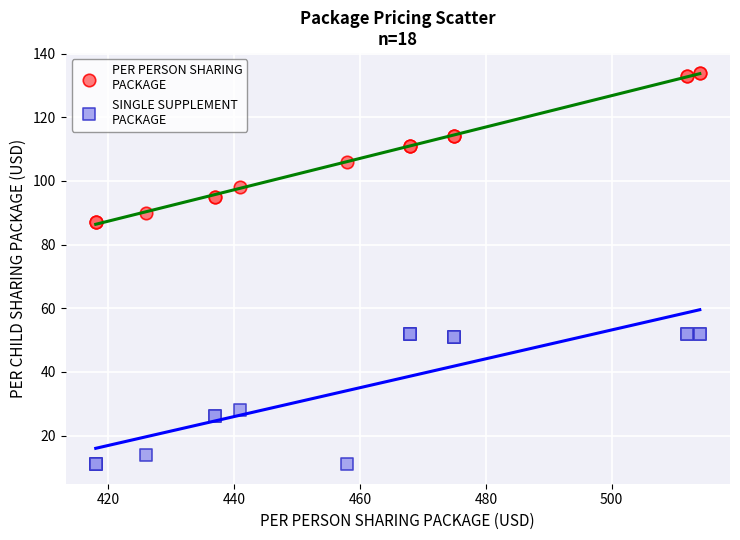

What are all the series names shown in the legend?

PER PERSON SHARING PACKAGE, SINGLE SUPPLEMENT PACKAGE